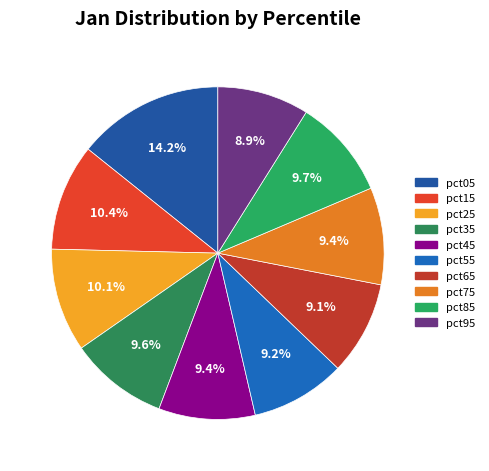

True or false: pct95 accounts for 21% of the total.

False